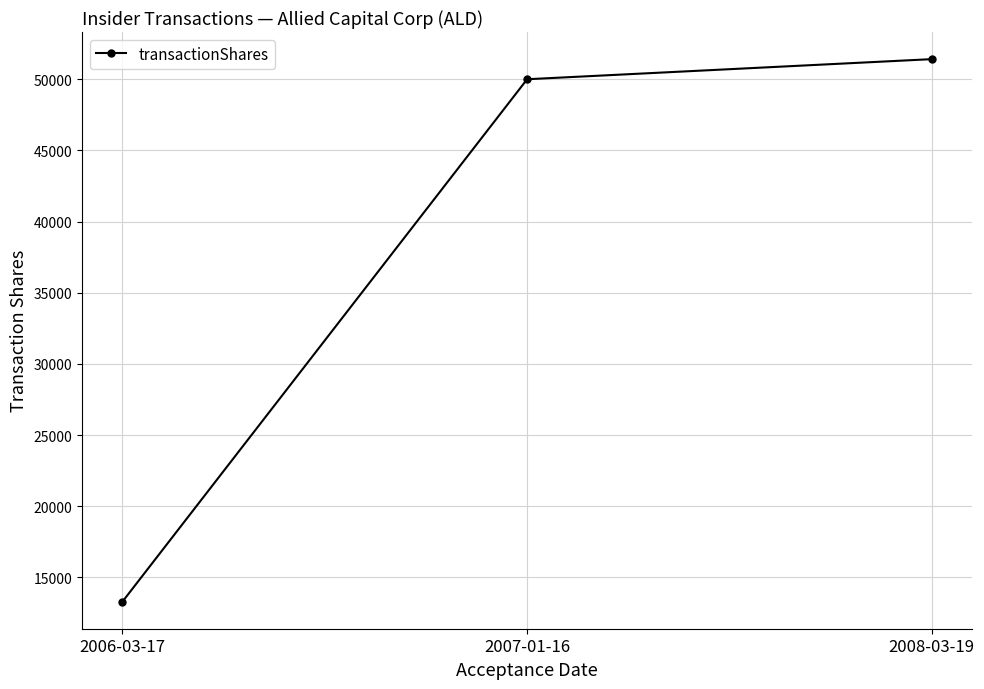

Reading right to left, transcribe all the data shown in this chart.

51412	50000	13306